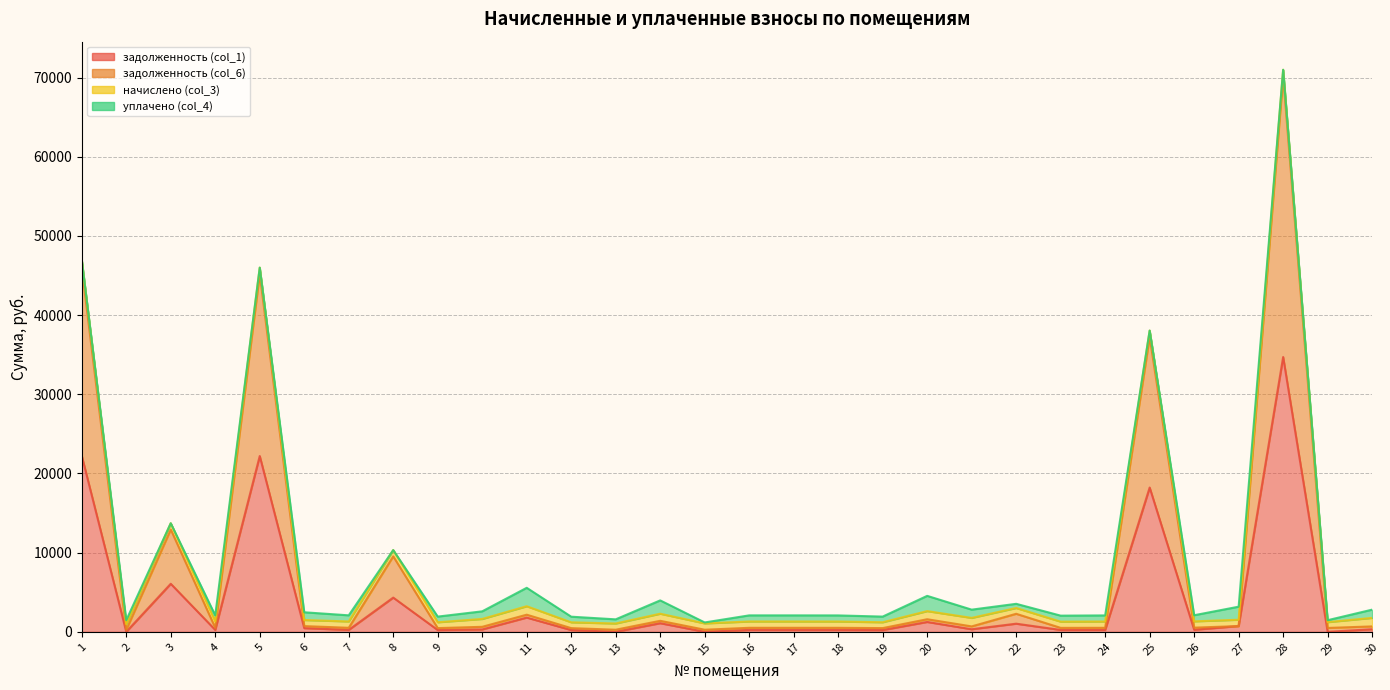

True or false: задолженность (col_6) and задолженность (col_1) intersect in this chart.

False